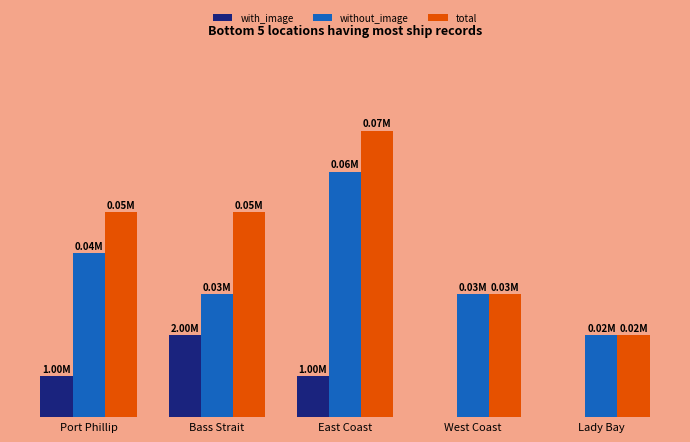

Rank the series at Port Phillip from lowest to highest value.

with_image, without_image, total